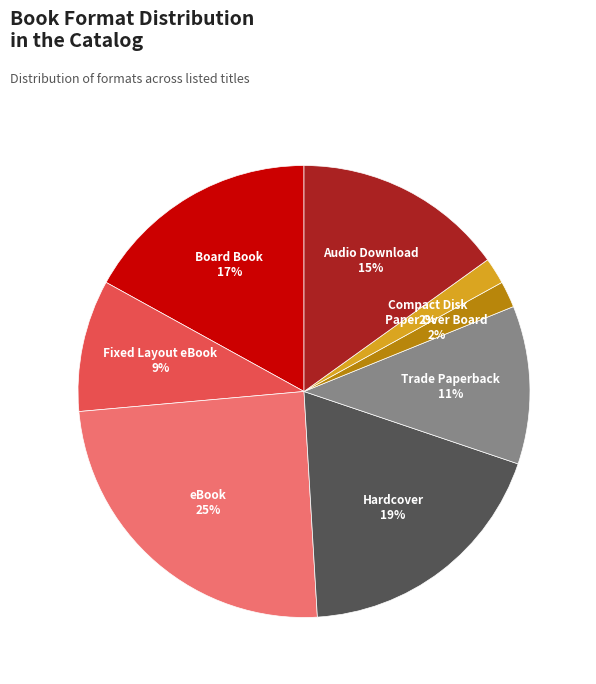

To the nearest percent, what portion does Paper Over Board represent?

2%